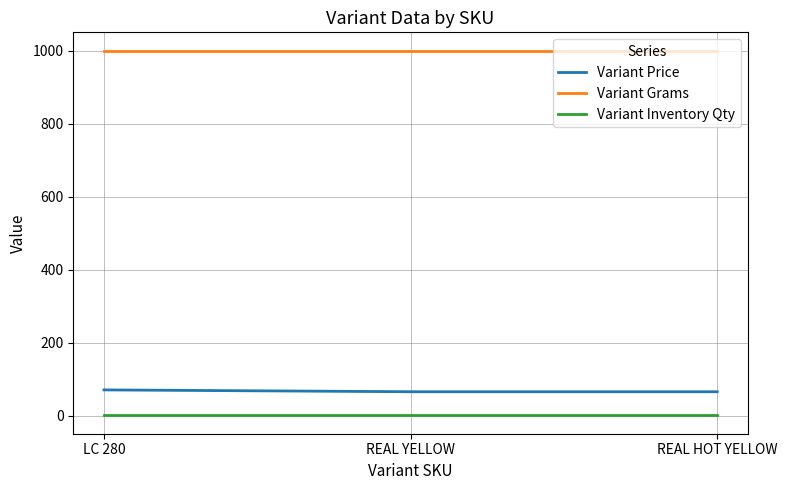

What is the minimum value for Variant Price?

66